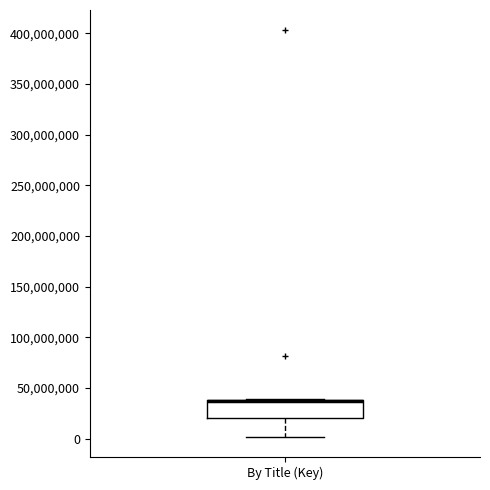

Transcribe this box plot: give where the median line is, the range the box spans, and where the two whiskers end, as read against the y-axis. The values are not printed on the chart, so give them approximately, as read against the axis.

median 35000000 (drawn on the box's upper edge), box 20000000 to 40000000, whiskers 0 to 40000000